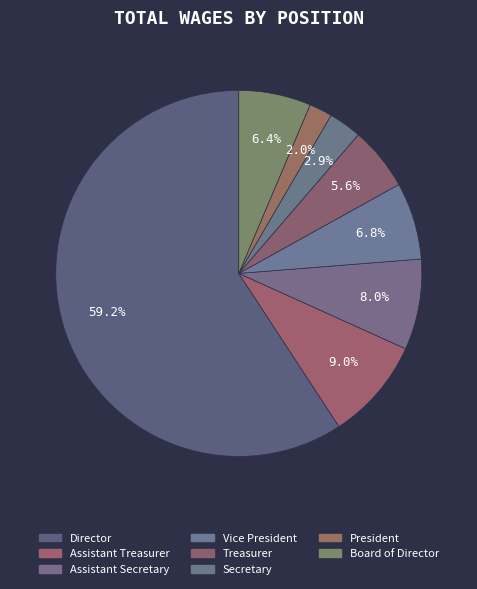

What is the largest slice in the pie chart?

Director